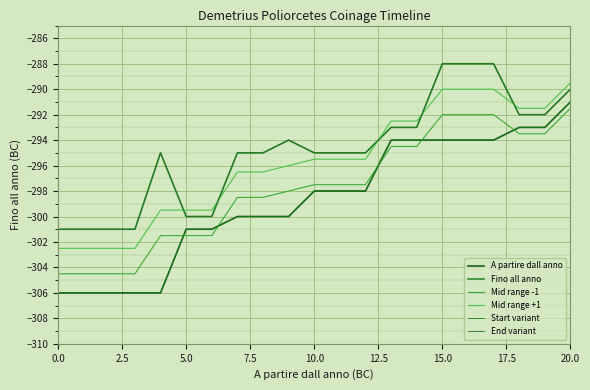

List the series in order of their peak value, lowest first.

Mid range -1, A partire dall anno, Start variant, Mid range +1, Fino all anno, End variant